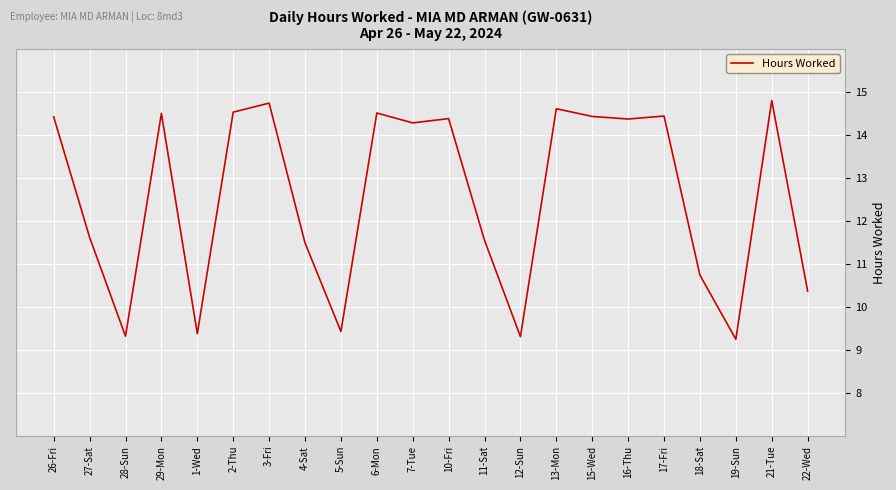

How many lines are shown in the chart?

1